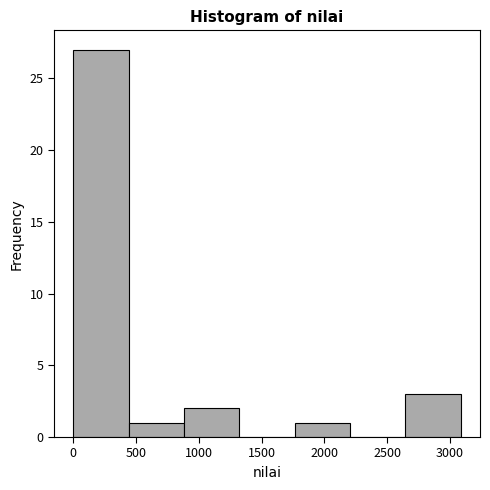

Which range on the x-axis has the tallest bar?

0 to 450